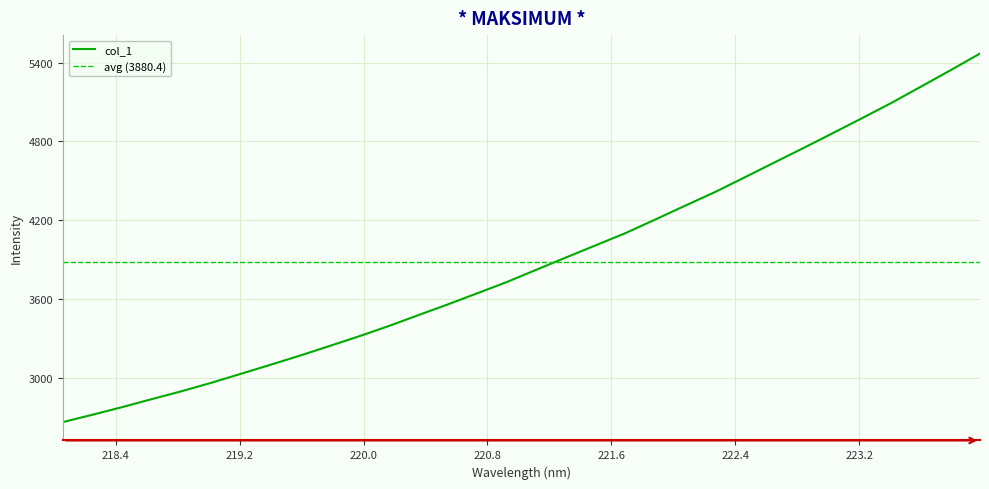

Is it true that the value at 219.2067 is 3031.0?

True